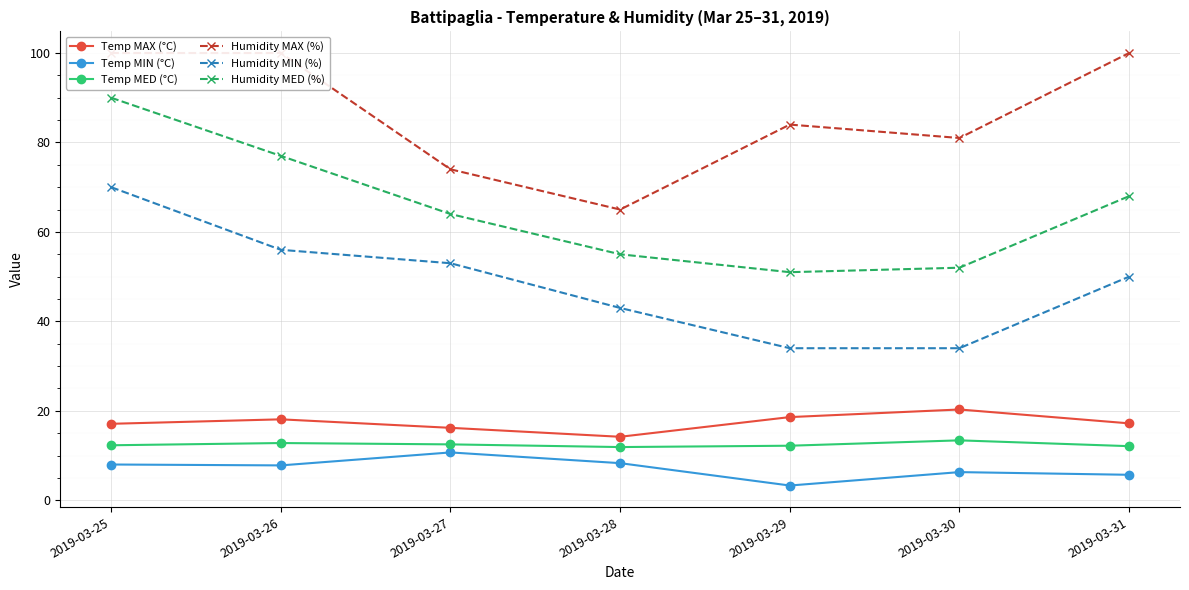

What is the sum of all Temp MAX (°C) values?

121.7